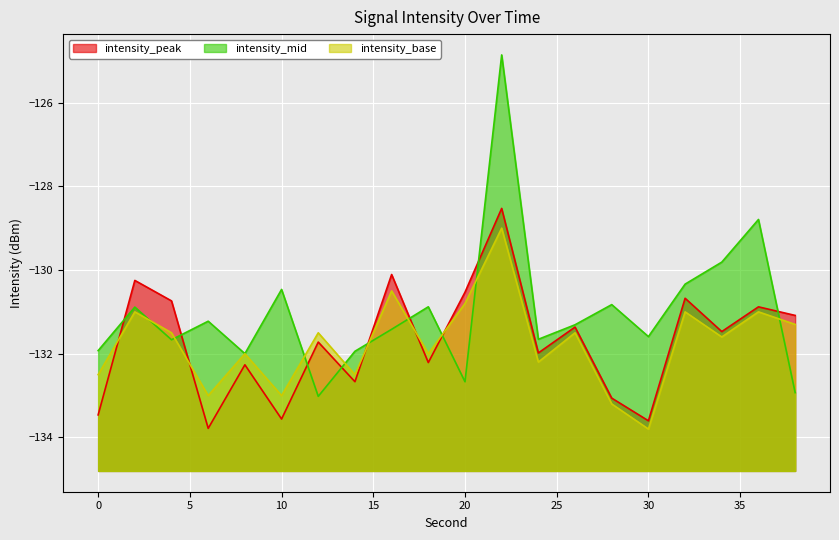

What are all the series names shown in the legend?

intensity_peak, intensity_mid, intensity_base